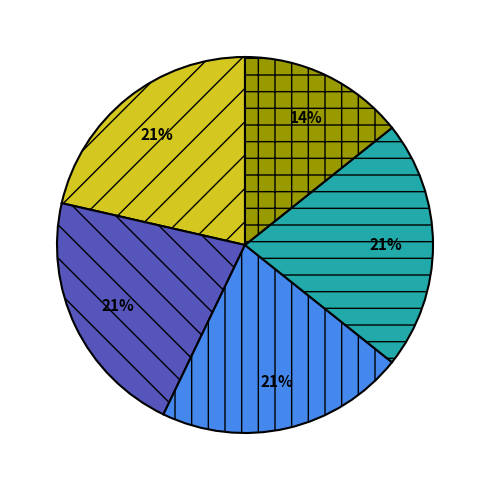

Does any single category account for the majority?

No